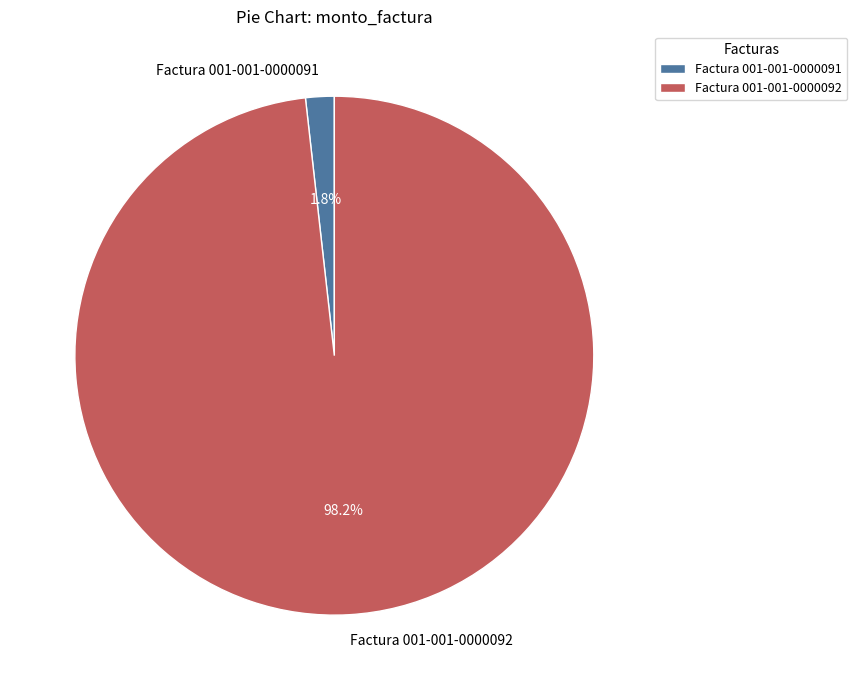

Which category has the smallest portion of the pie?

Factura 001-001-0000091